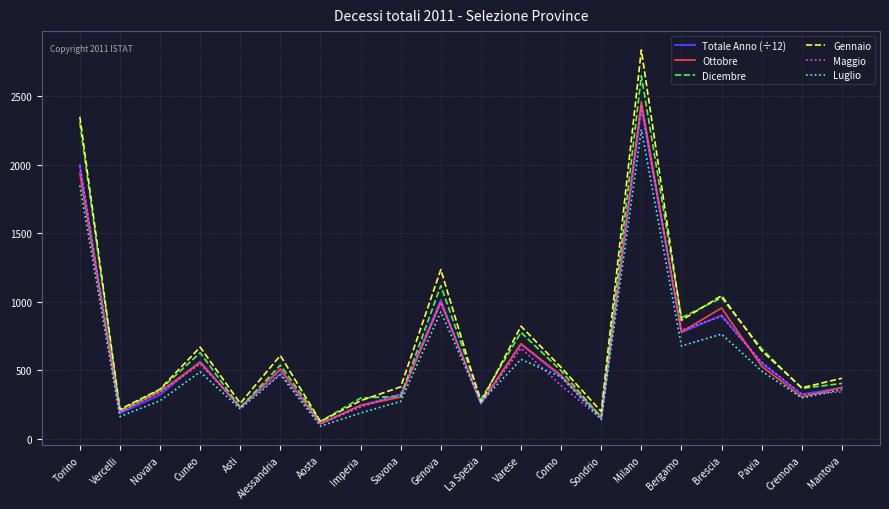

Where is Dicembre nearest to the value 1388?

Genova